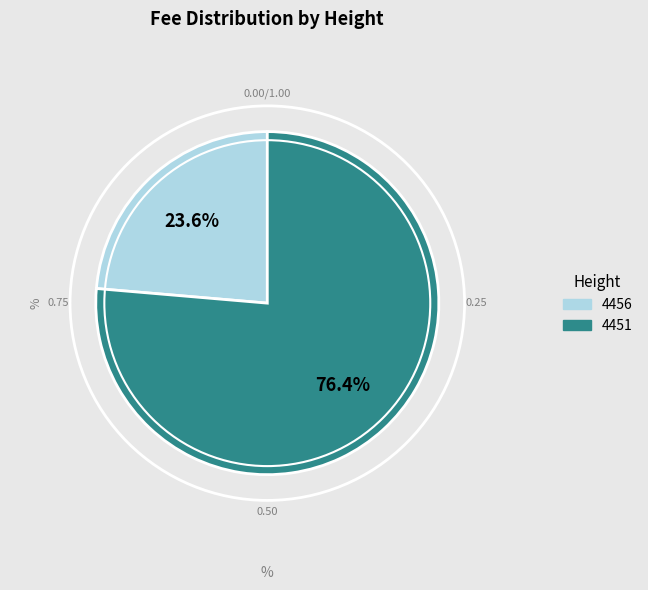

To the nearest percent, what is the difference between the largest and smallest slice percentages?

53%